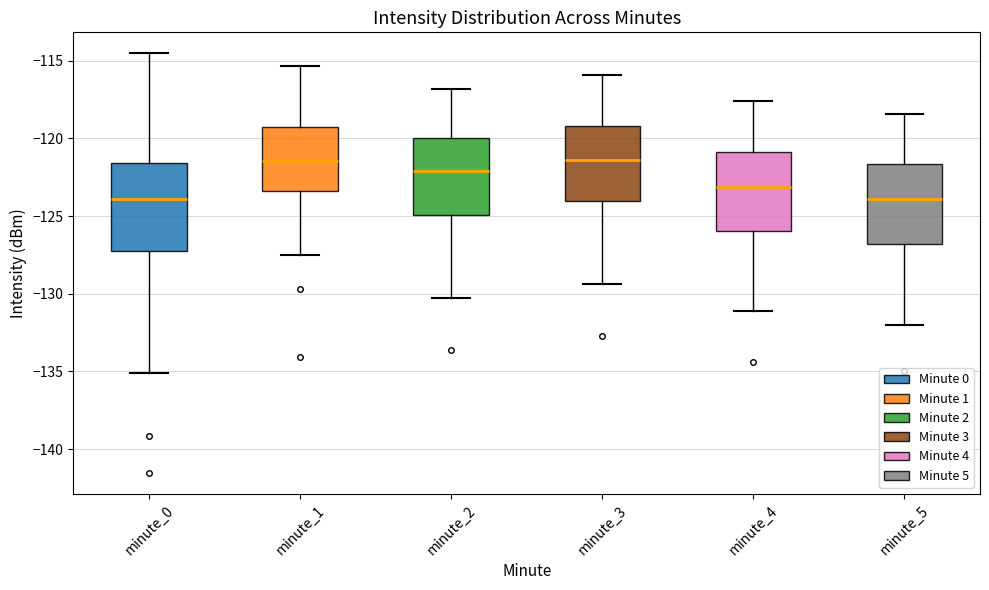

Comparing the boxes themselves (not the whiskers), which one is the tallest?

minute_0